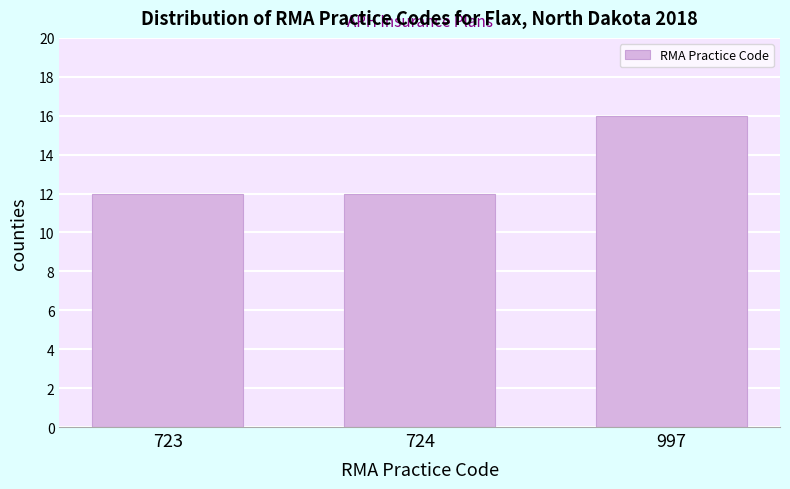

Reading left to right, transcribe all the data shown in this chart.

12	12	16